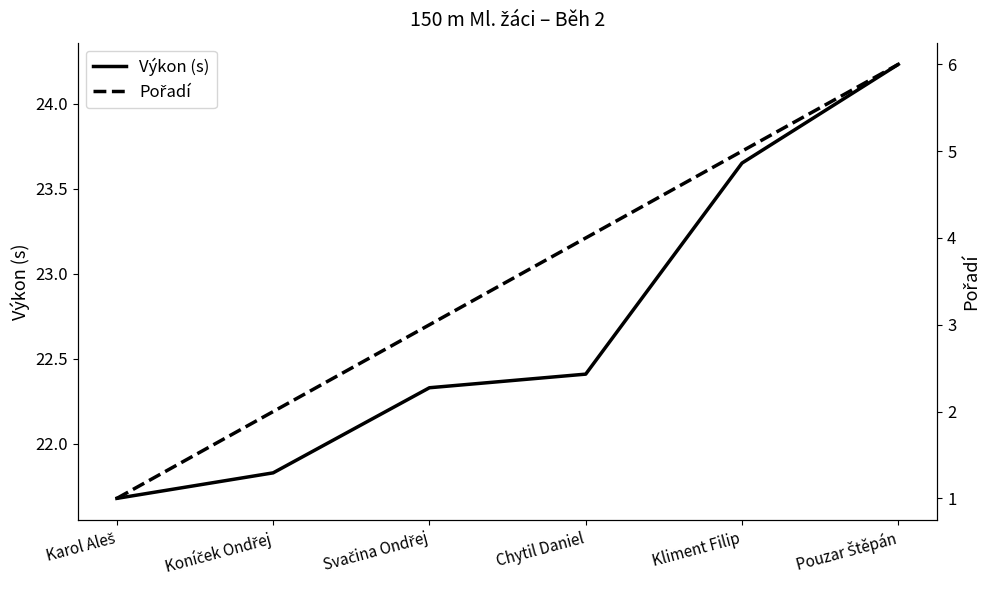

What is the value of the Výkon (s) point at the 5th from the left?

23.6